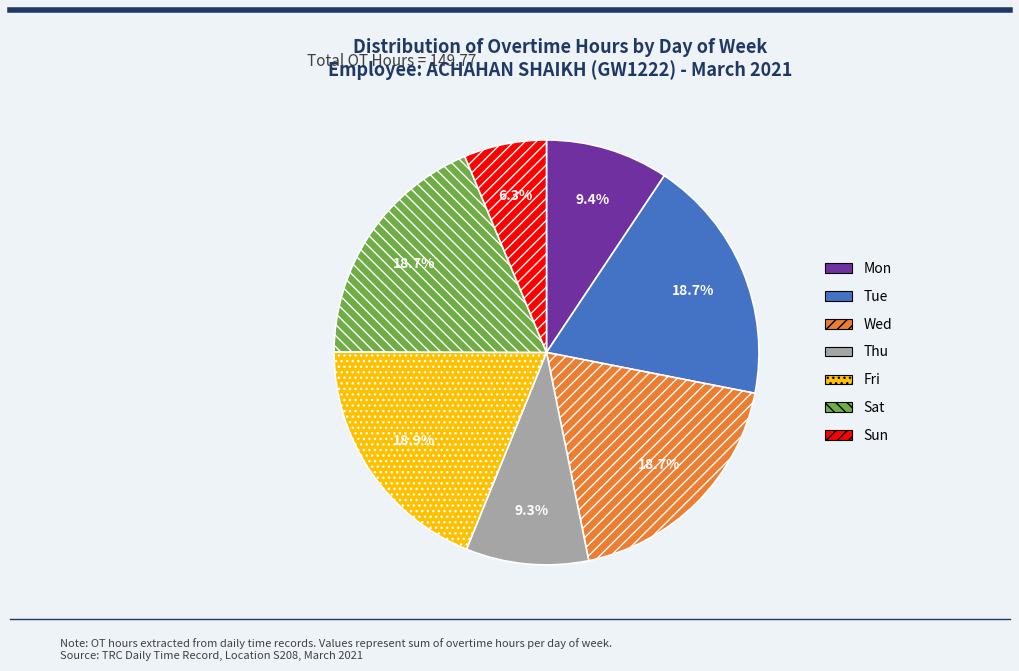

Approximately how many times larger is the value at Sun compared to Fri?

0.3